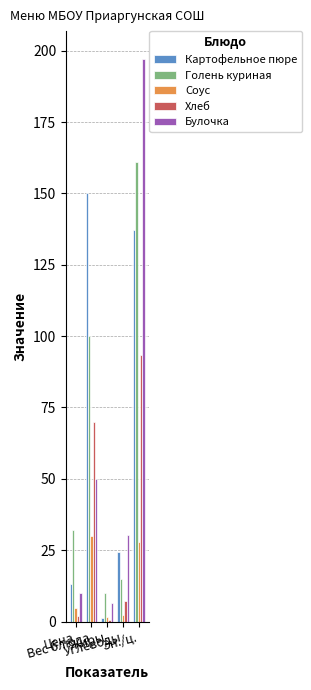

True or false: Картофельное пюре has a value of 13.2 at Цена.

True